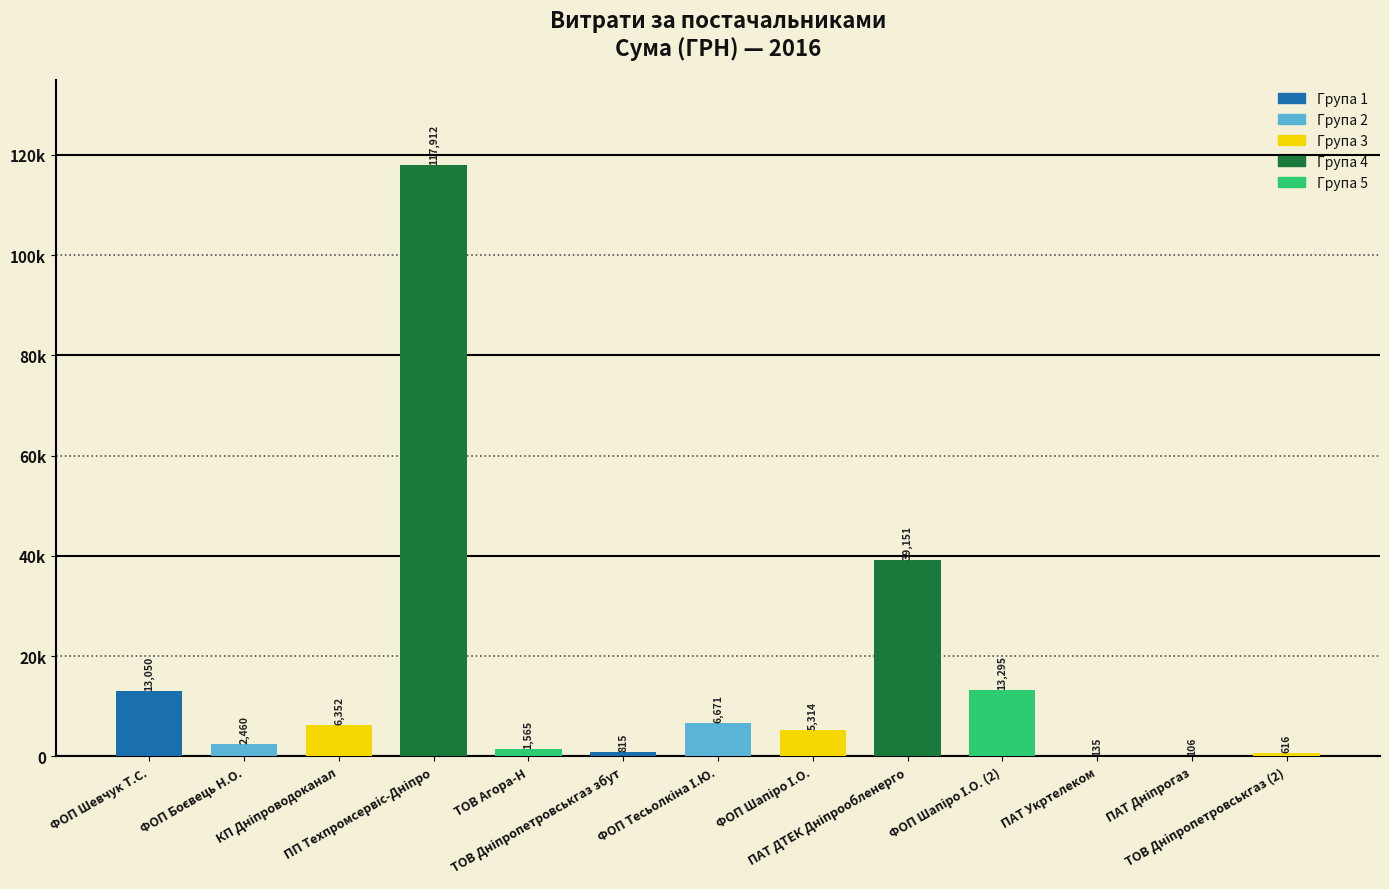

What is the difference between the values at ПАТ Укртелеком and ТОВ Дніпропетровськгаз (2)?

480.8